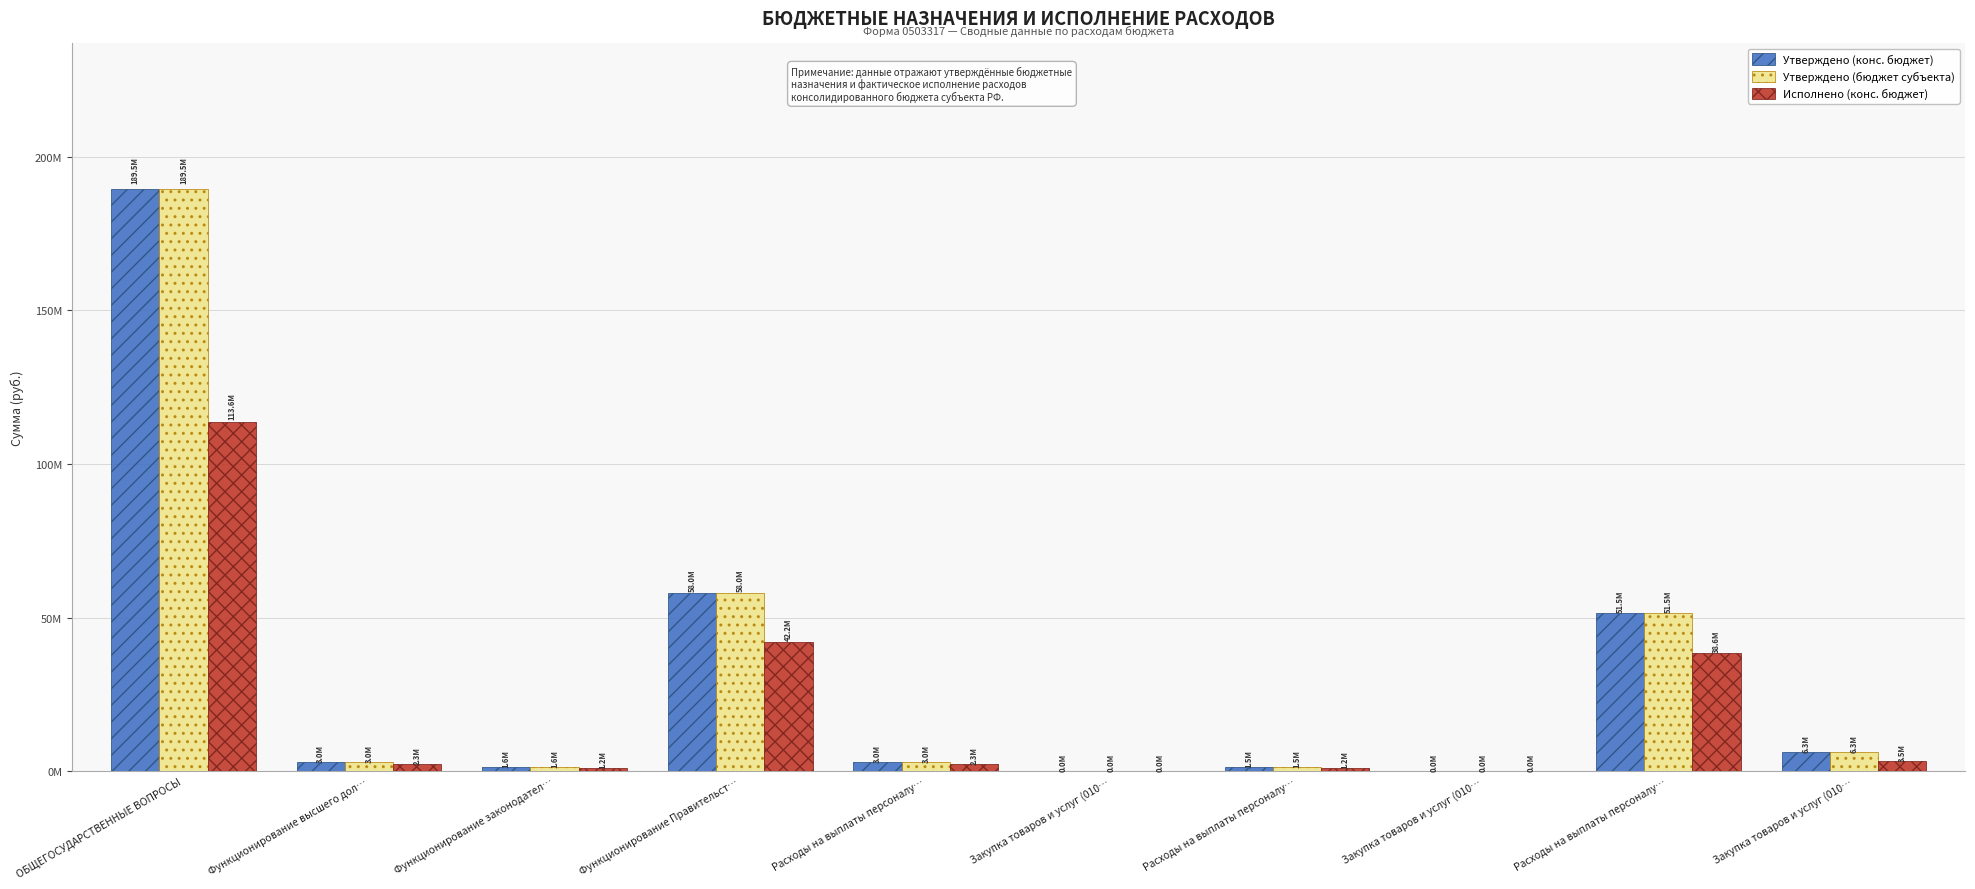

True or false: Утверждено (бюджет субъекта) has a value of 58008210.4 at Функционирование Правительст….

True